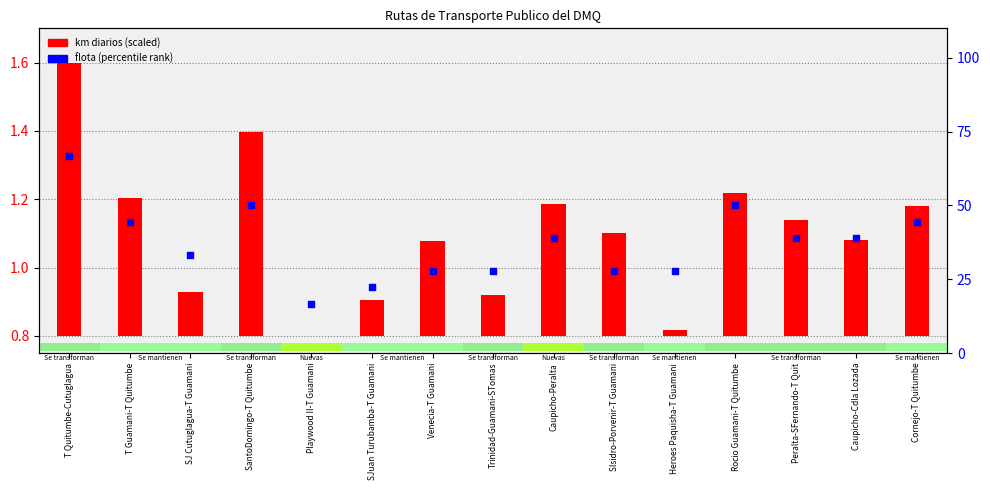

Which series contains the highest Y value?

flota (percentile)